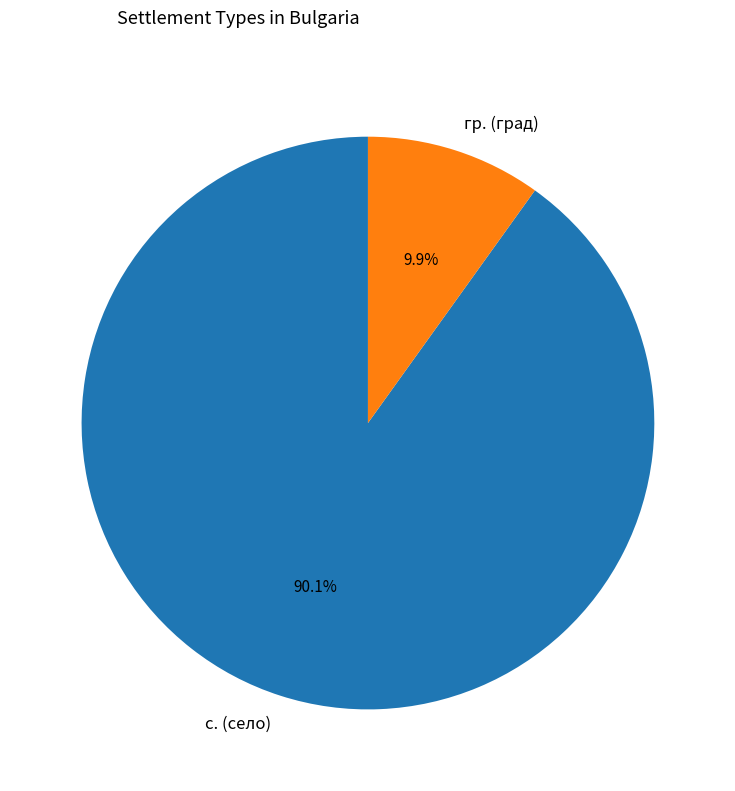

Combined, do с. (село) and гр. (град) account for over 50%?

Yes